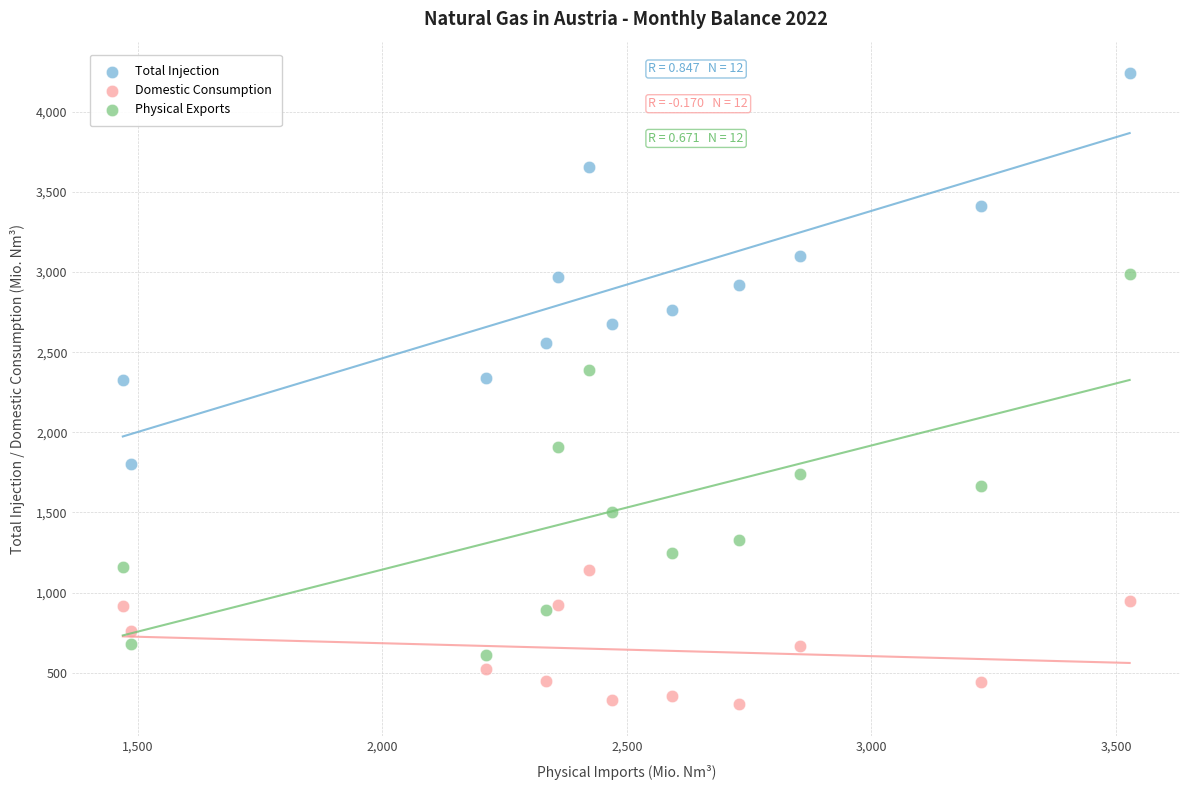

Across all data points, what is the range of Y values (max minus min)?

3939.6